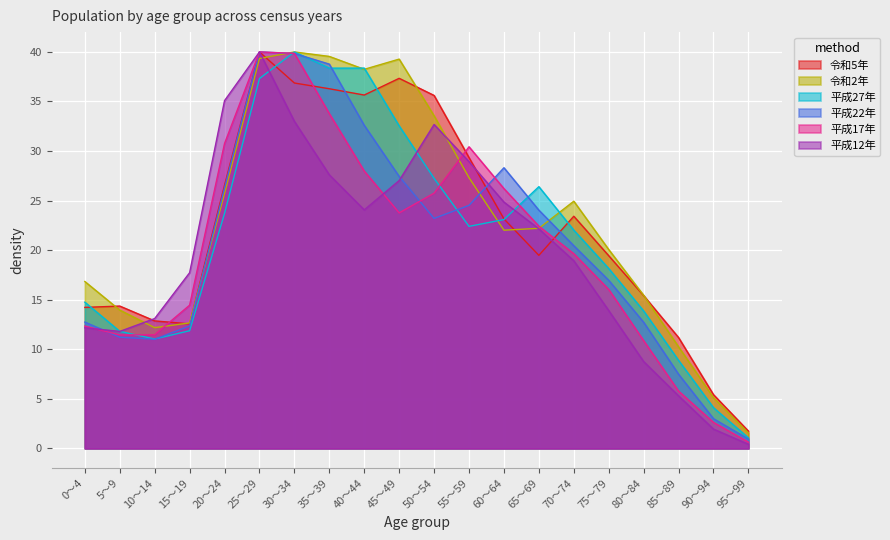

What is the difference between the maximum and minimum values in the 平成22年 series?

39.1